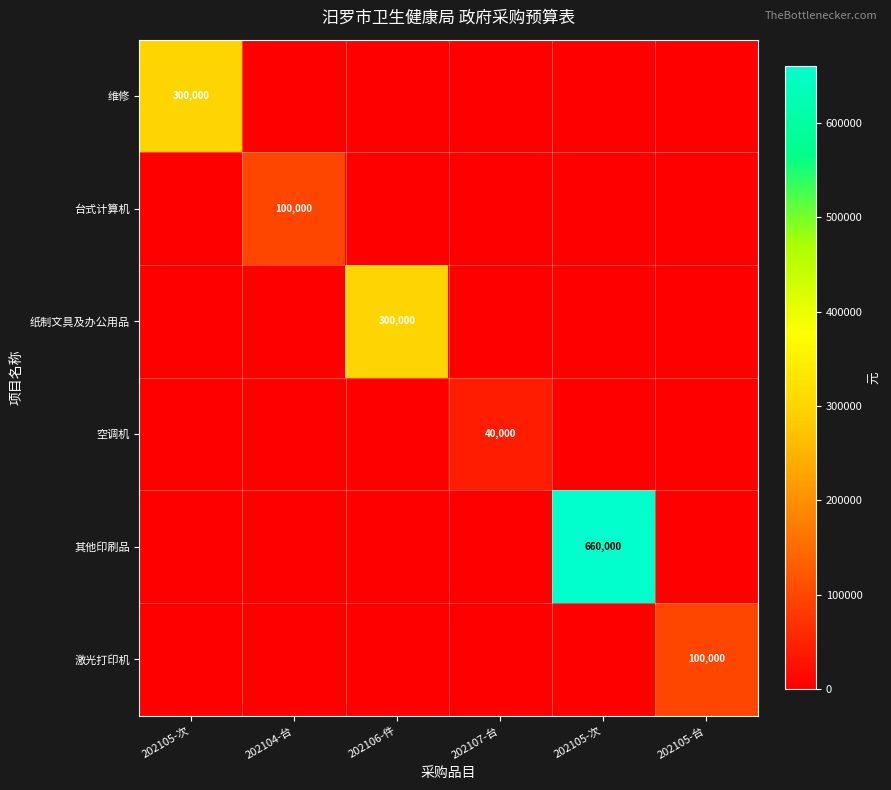

Which series has the largest range (max minus min)?

其他印刷品